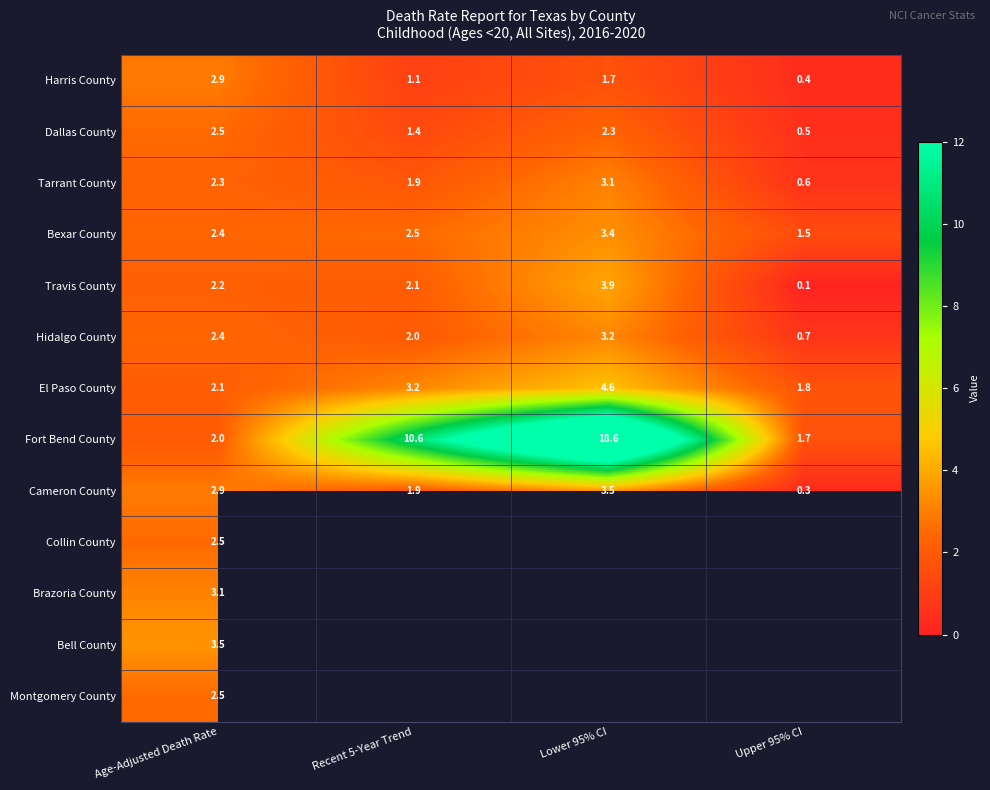

The value of Bexar County at Upper 95% CI is 1.5. True or false?

True